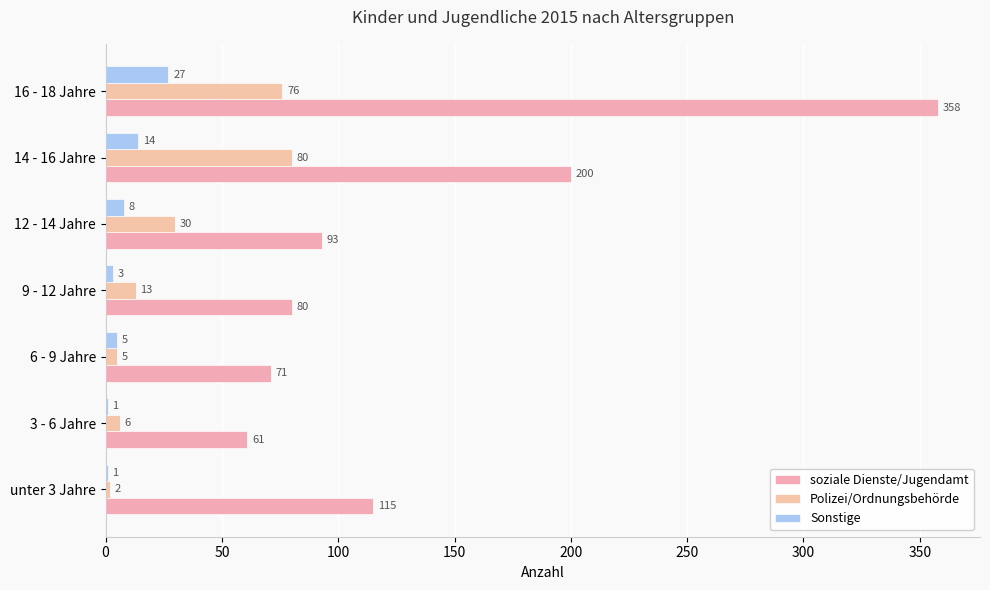

What is the difference between the maximum and minimum values in the Sonstige series?

26